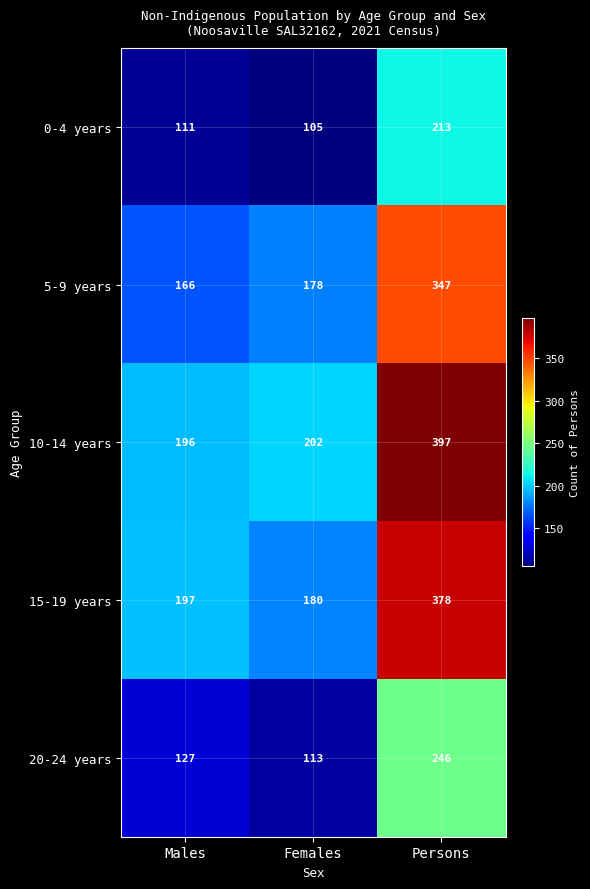

Which category has the highest value across all series?

Persons